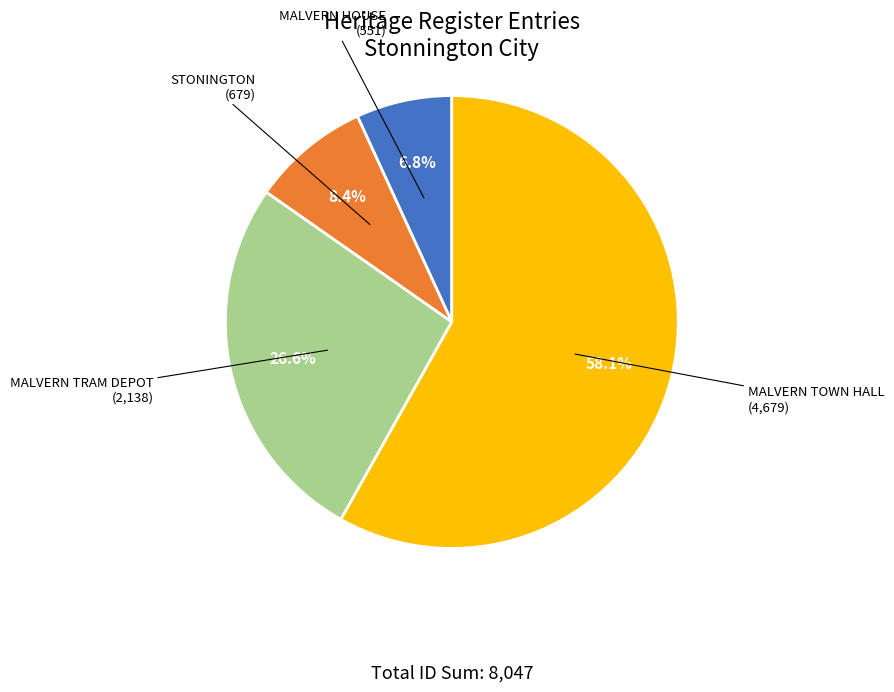

What is the largest slice in the pie chart?

MALVERN TOWN HALL